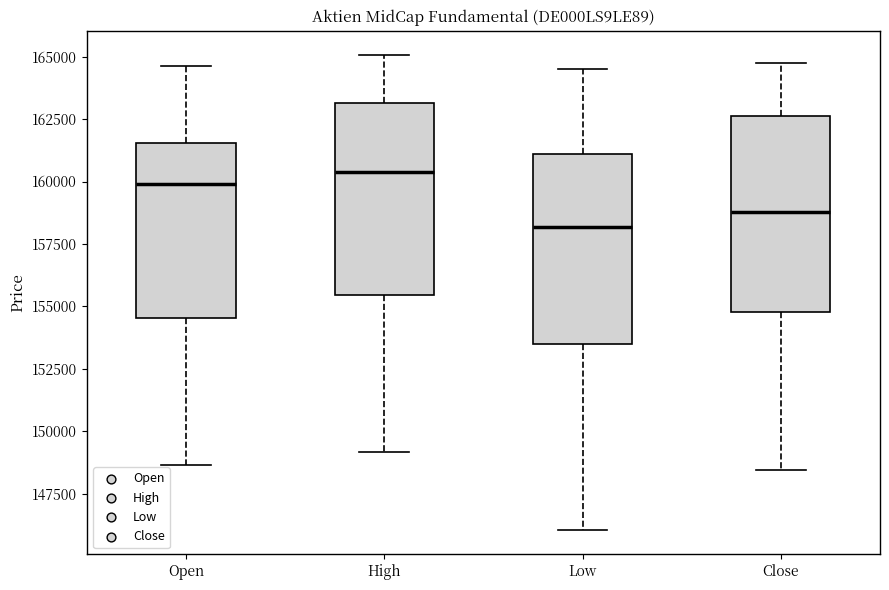

Reading left to right, read every box against the y-axis: the position of its median line, the range the box covers, and the ends of its whiskers. The values are not printed on the chart, so give them approximately, as read against the axis.

Open: median 160000, box 154500 to 161500, whiskers 148500 to 164500
High: median 160500, box 155500 to 163000, whiskers 149000 to 165000
Low: median 158000, box 153500 to 161000, whiskers 146000 to 164500
Close: median 159000, box 155000 to 162500, whiskers 148500 to 164500